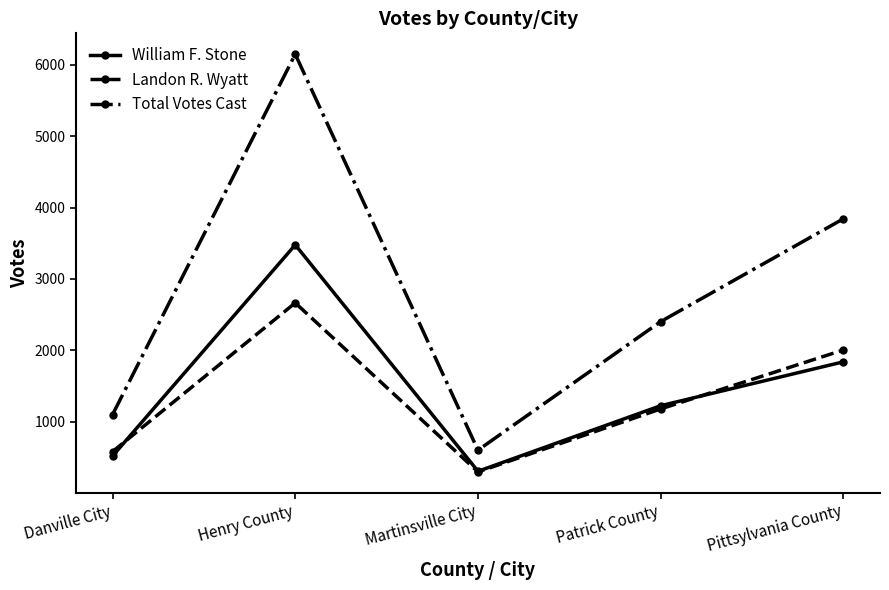

At which label is Landon R. Wyatt closest to 1480?

Patrick County